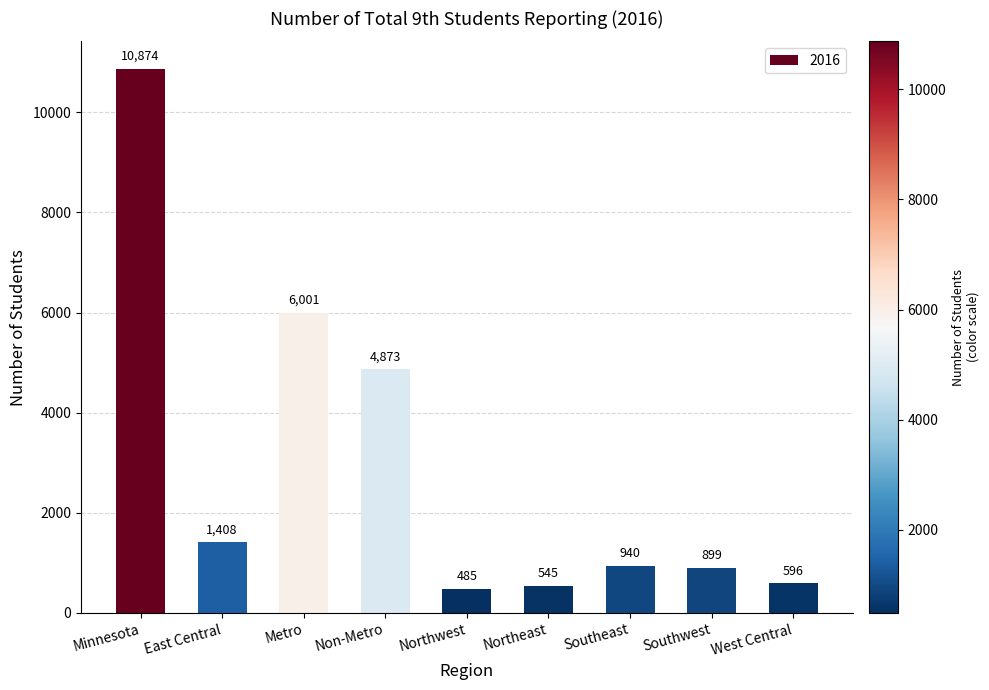

Reading left to right, transcribe all the data shown in this chart.

Minnesota=10874	East Central=1408	Metro=6001	Non-Metro=4873	Northwest=485	Northeast=545	Southeast=940	Southwest=899	West Central=596